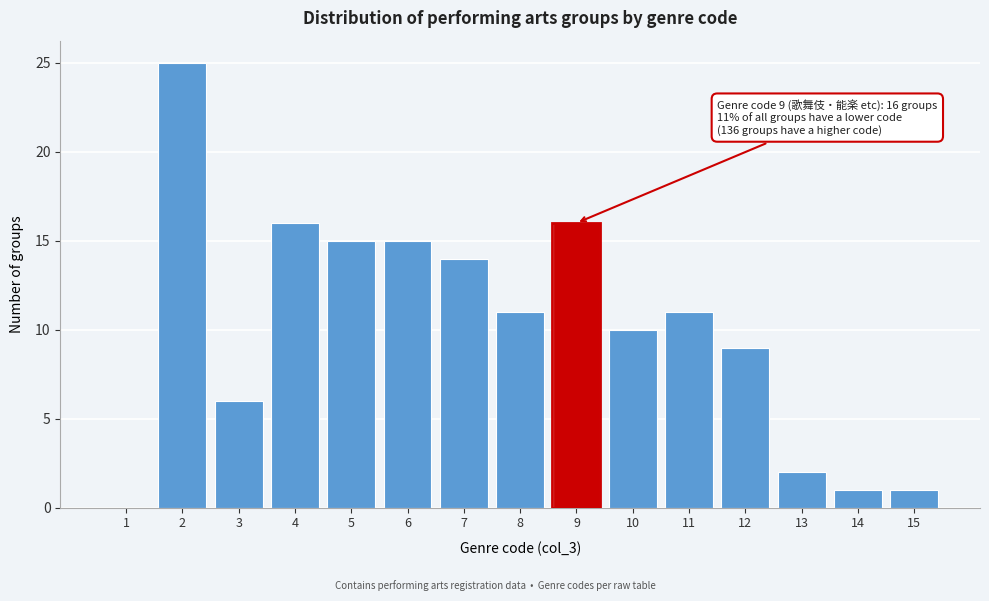

Reading right to left, extract all data points from this chart.

15=1	14=1	13=2	12=9	11=11	10=10	9=16	8=11	7=14	6=15	5=15	4=16	3=6	2=25	1=0